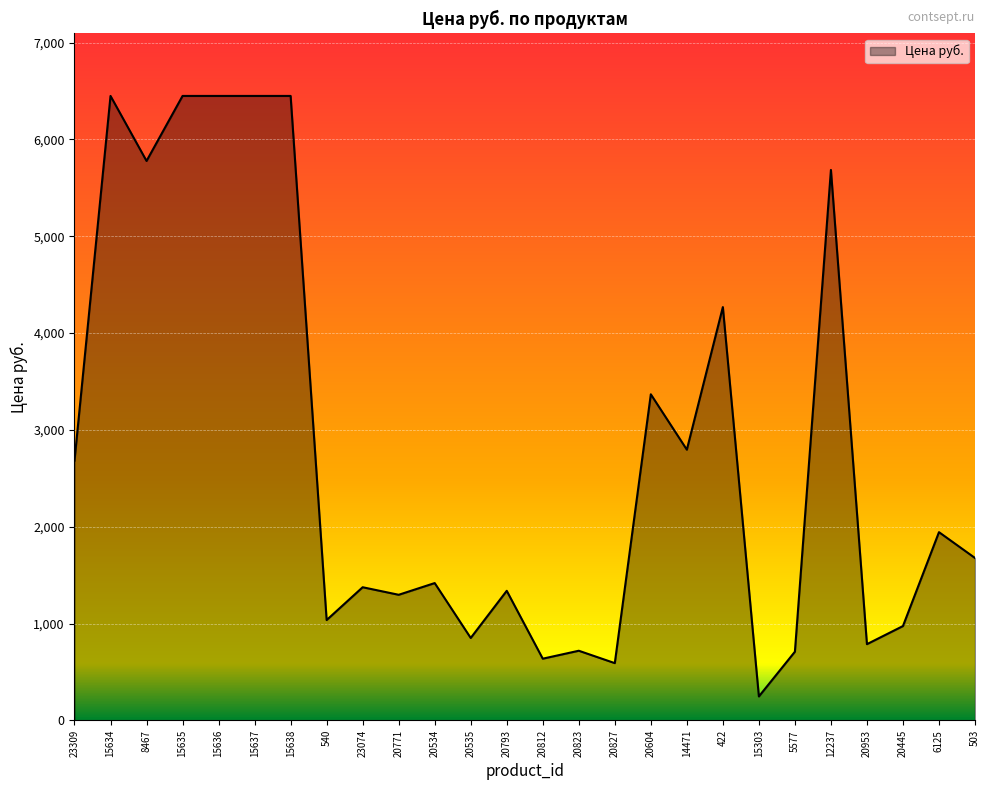

Approximately how many times larger is the value at 15634 compared to 15303?

26.1